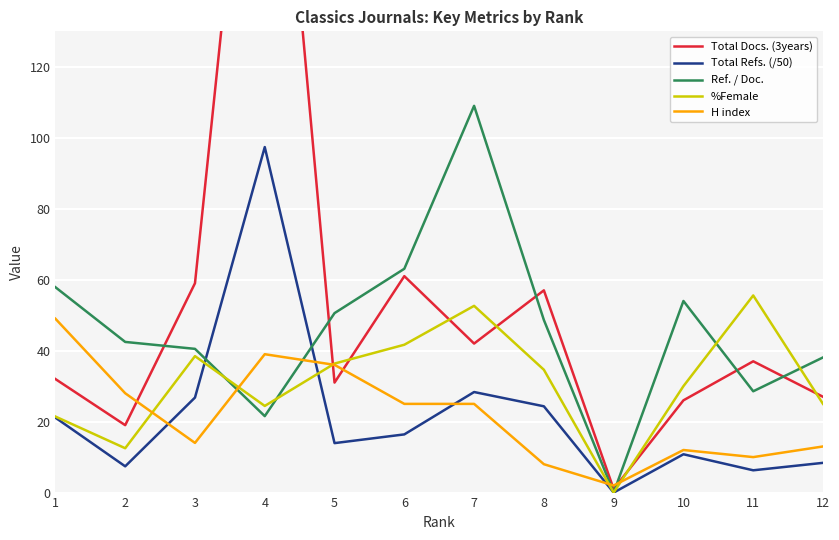

True or false: Total Refs. (/50) has a value of 2.8 at 10.

False